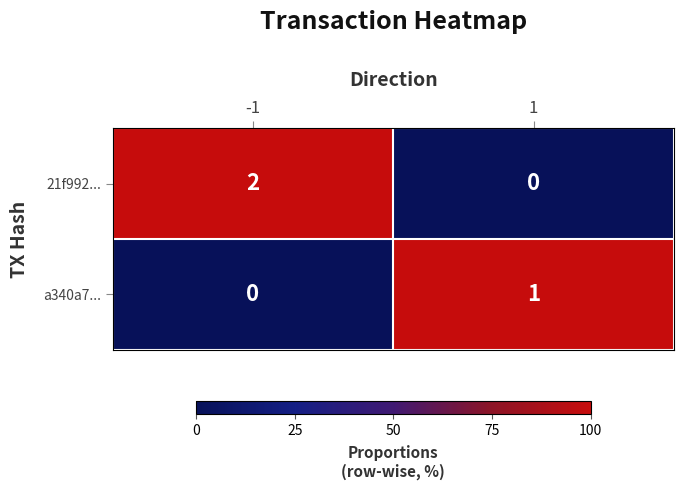

Rank the series at 1 from lowest to highest value.

21f992..., a340a7...